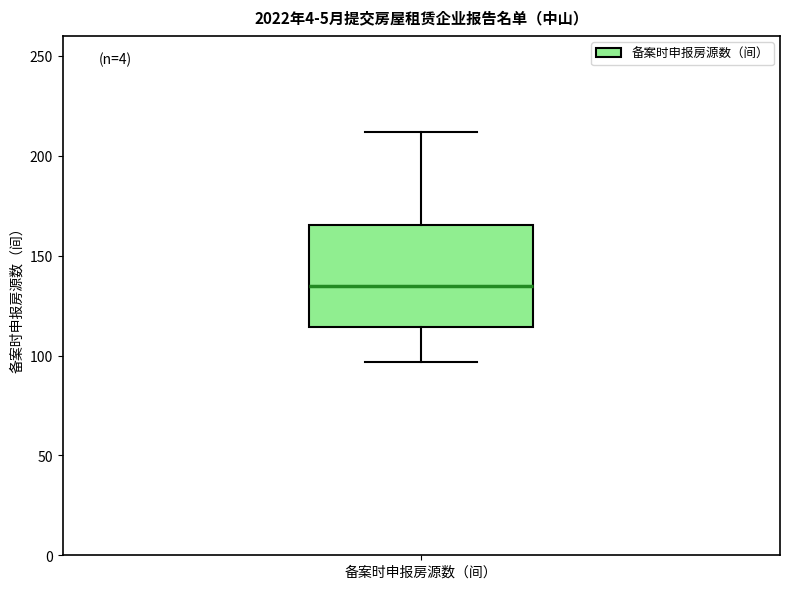

Transcribe this box plot: give where the median line is, the range the box spans, and where the two whiskers end, as read against the y-axis. The values are not printed on the chart, so give them approximately, as read against the axis.

median 135, box 115 to 165, whiskers 95 to 210